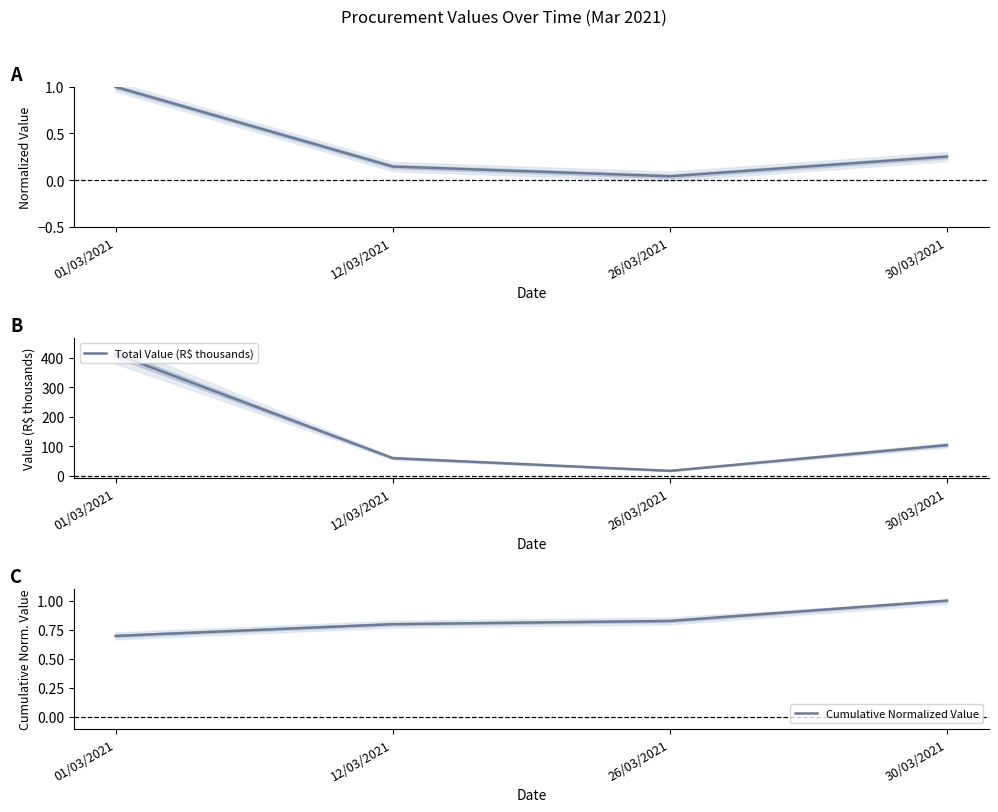

True or false: Total Value (R$ thousands) and Cumulative Normalized Value cross at least once.

False